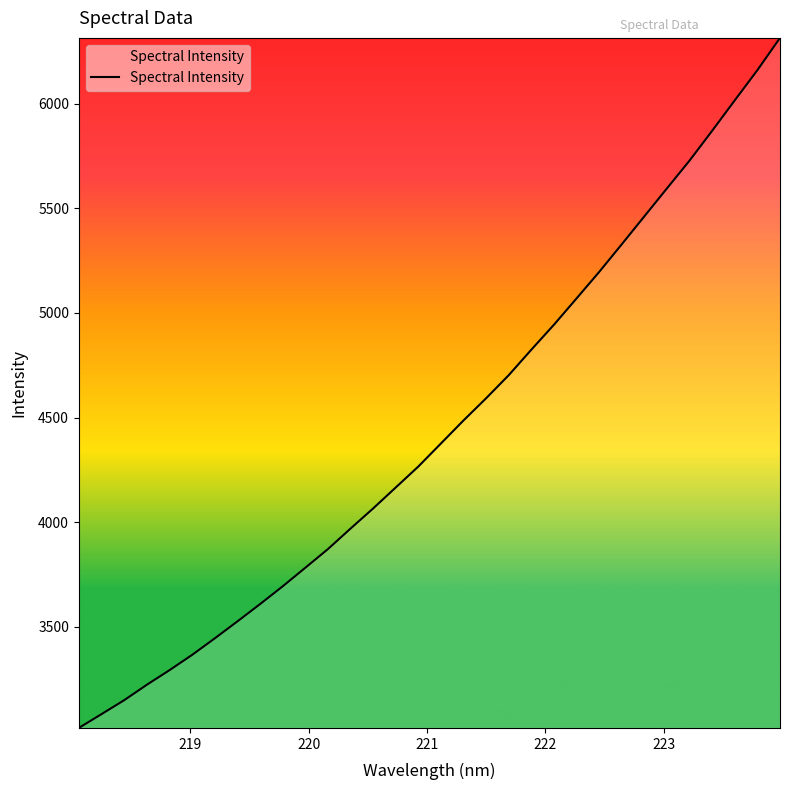

What is the smallest value displayed?

3016.9